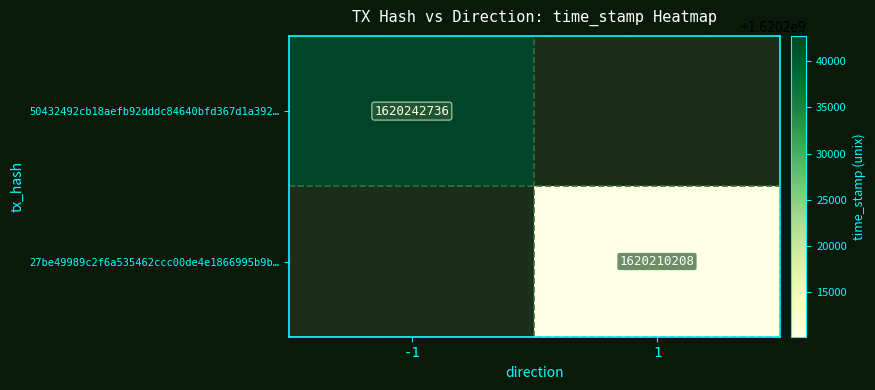

The value of 50432492cb18aefb92dddc84640bfd367d1a392… at -1 is 1620242736. True or false?

True